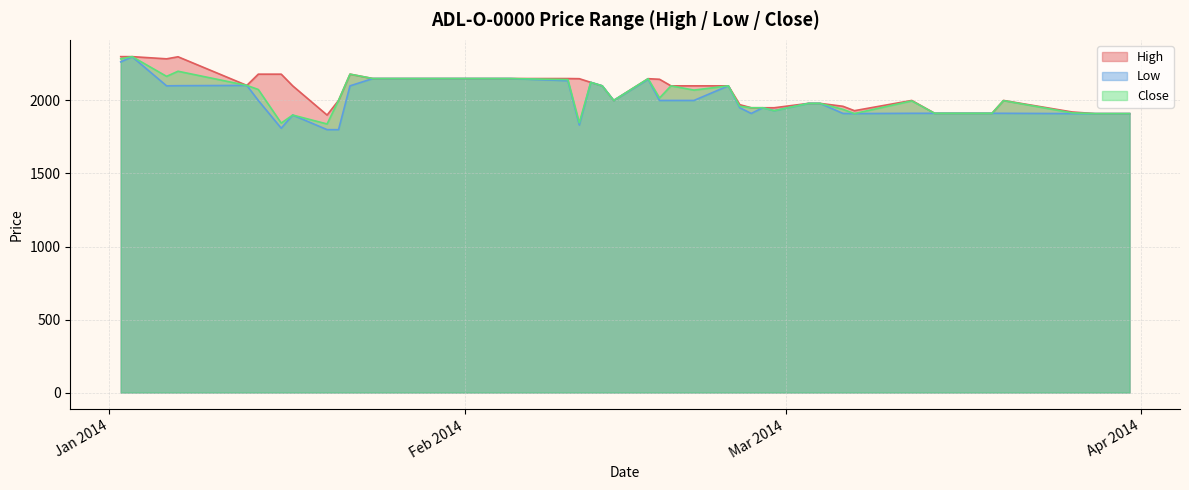

Is it true that Close equals 3347 at 2014-03-28?

False